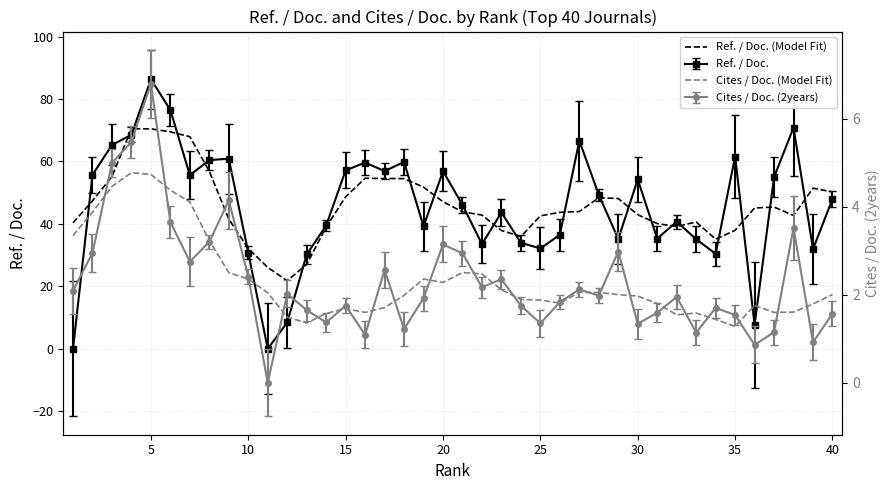

What is the minimum value for Ref. / Doc. (Model Fit)?

21.8